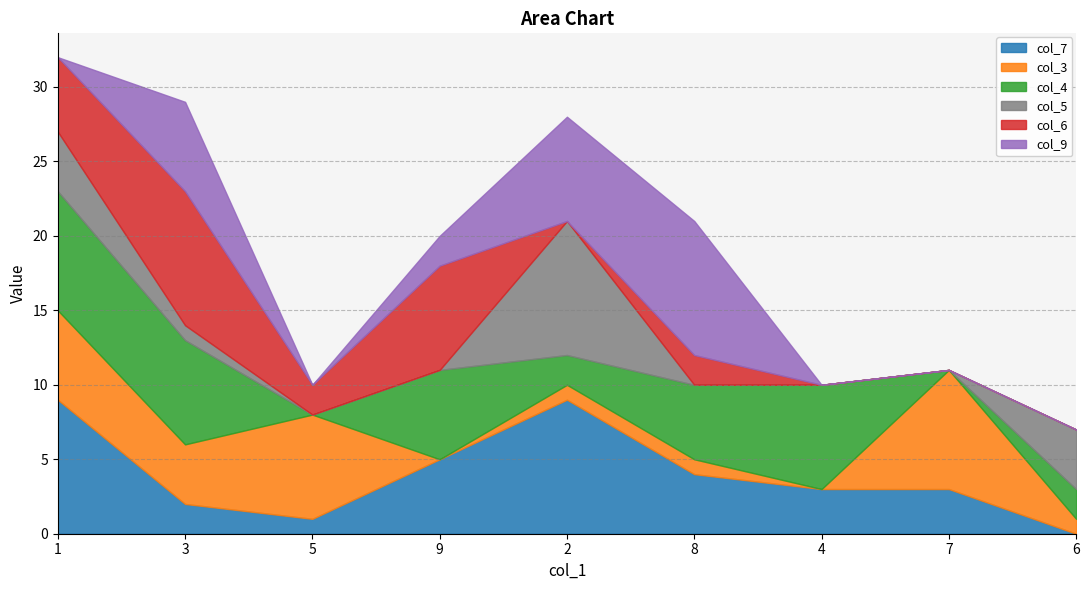

What are all the series names shown in the legend?

col_7, col_3, col_4, col_5, col_6, col_9